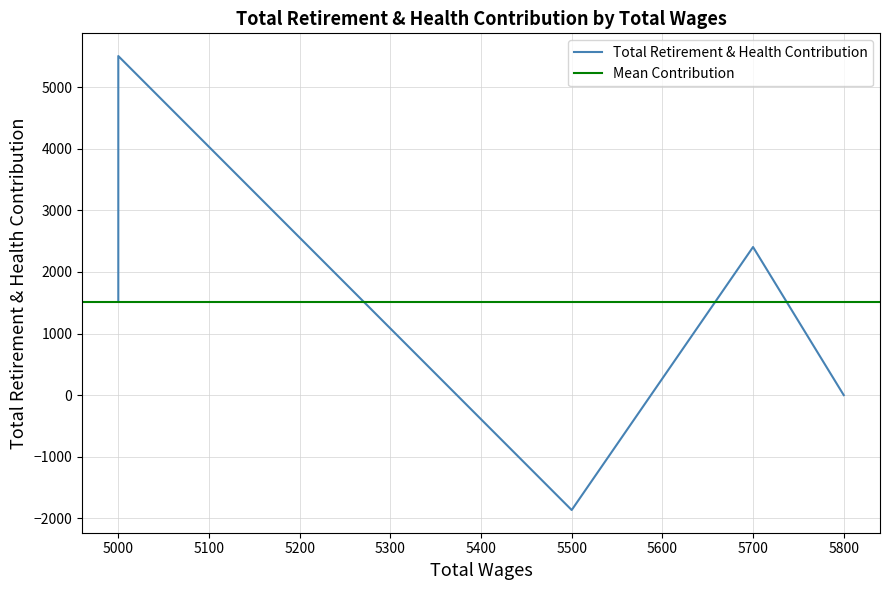

What is the sum of the values at 5500 and 5000?

-332